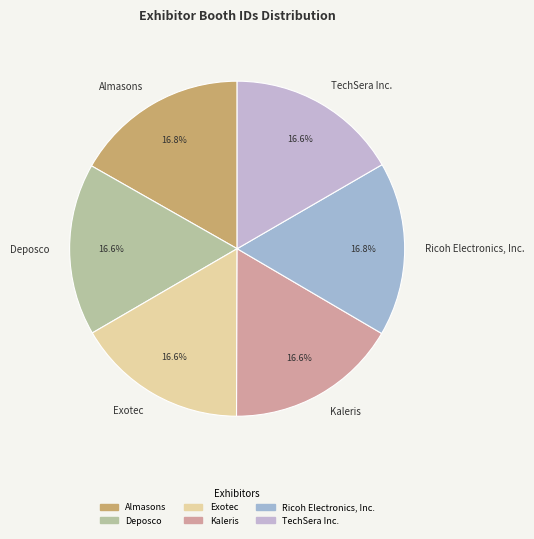

Is it true that Deposco is 17% of the pie?

True